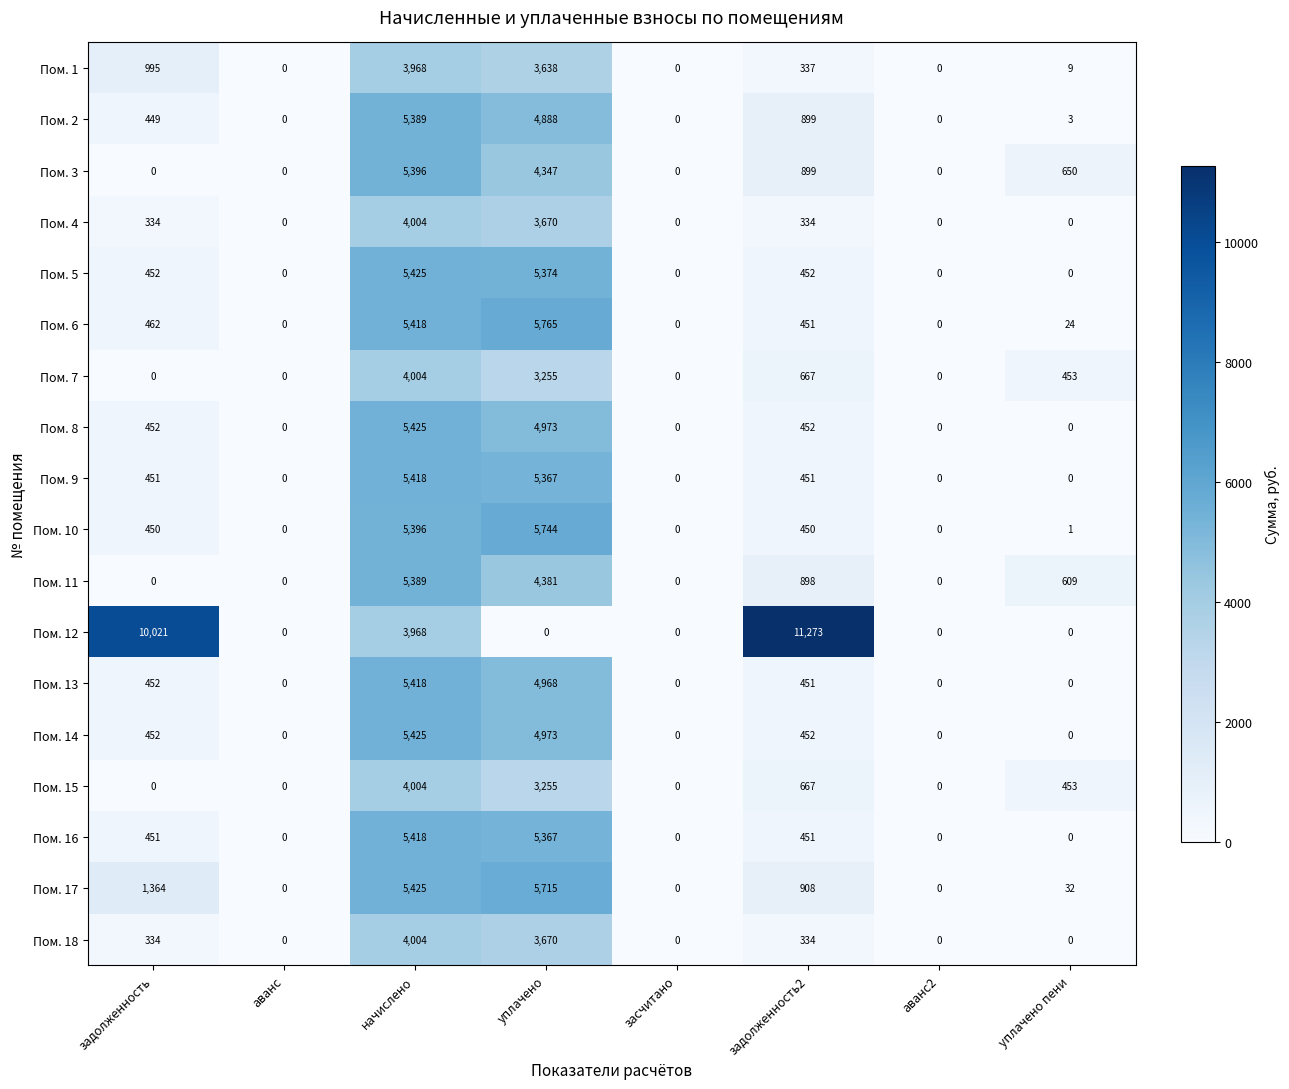

What is the total value across all series at задолженность2?

20826